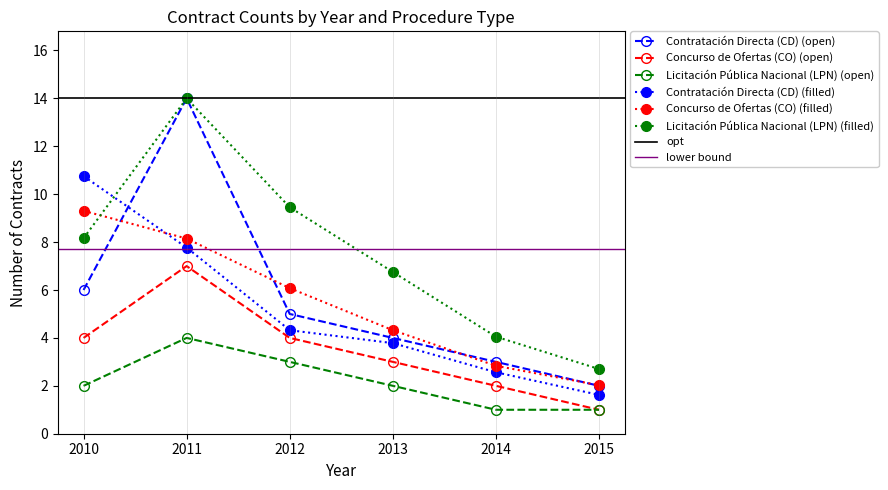

At which category does Contratación Directa (CD) reach its first local peak?

2011